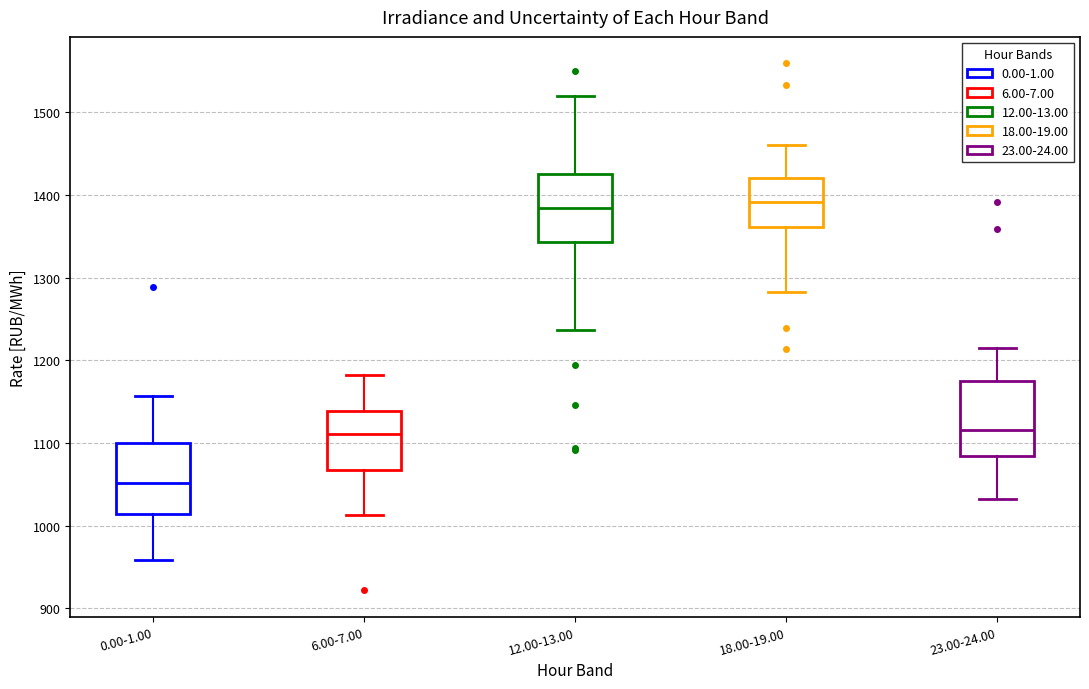

Reading left to right, read every box against the y-axis: the position of its median line, the range the box covers, and the ends of its whiskers. The values are not printed on the chart, so give them approximately, as read against the axis.

0.00-1.00: median 1050, box 1010 to 1100, whiskers 960 to 1160
6.00-7.00: median 1110, box 1070 to 1140, whiskers 1010 to 1180
12.00-13.00: median 1380, box 1340 to 1420, whiskers 1240 to 1520
18.00-19.00: median 1390, box 1360 to 1420, whiskers 1280 to 1460
23.00-24.00: median 1120, box 1080 to 1180, whiskers 1030 to 1210